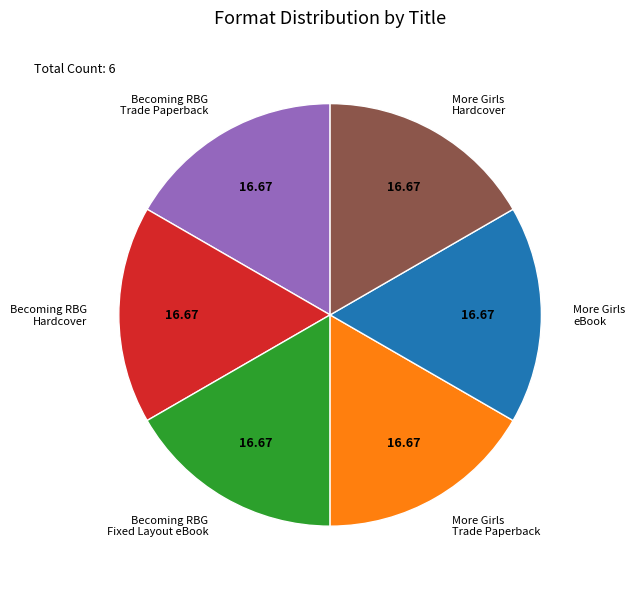

Is the sum of More Girls Hardcover and Becoming RBG Hardcover greater than half?

No